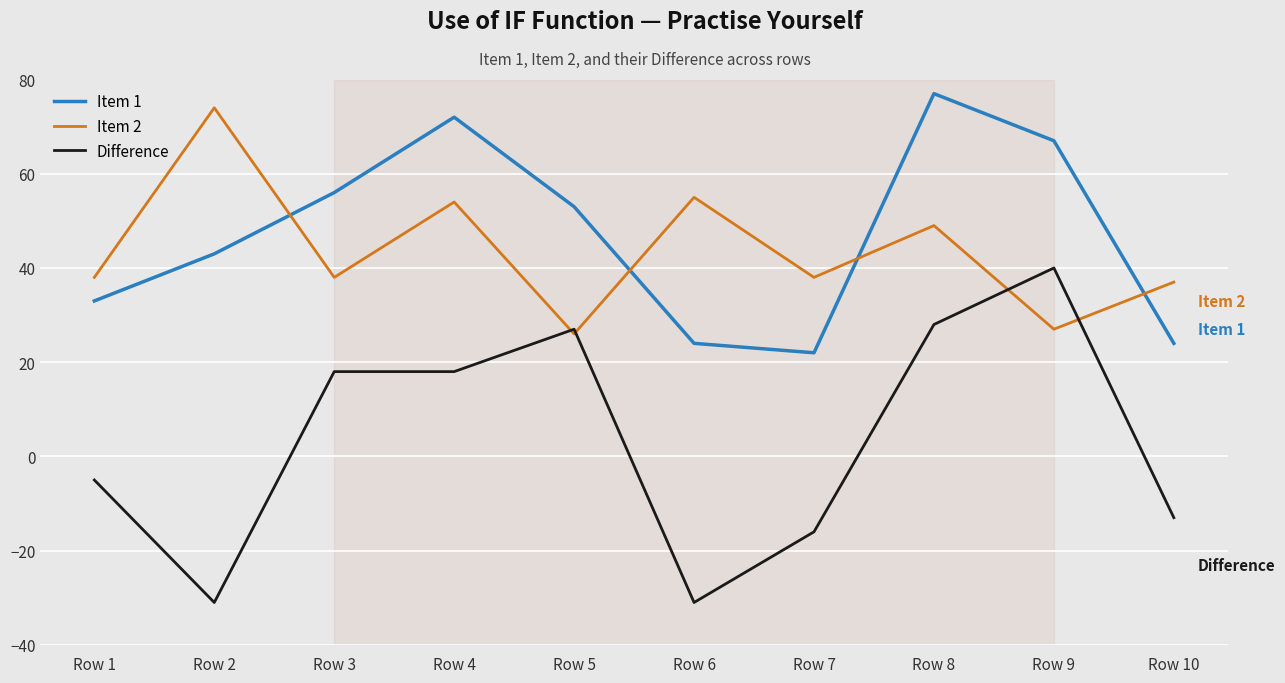

What is the sum of the Item 1 values at Row 6 and Row 5?

77